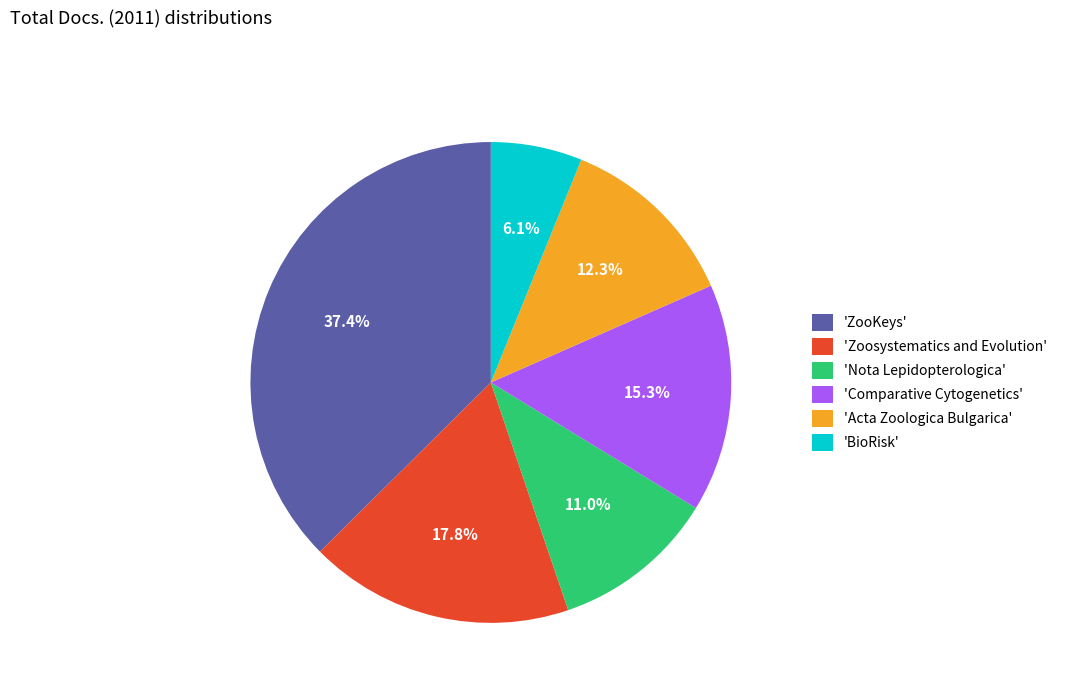

How many slices are in this pie chart?

6